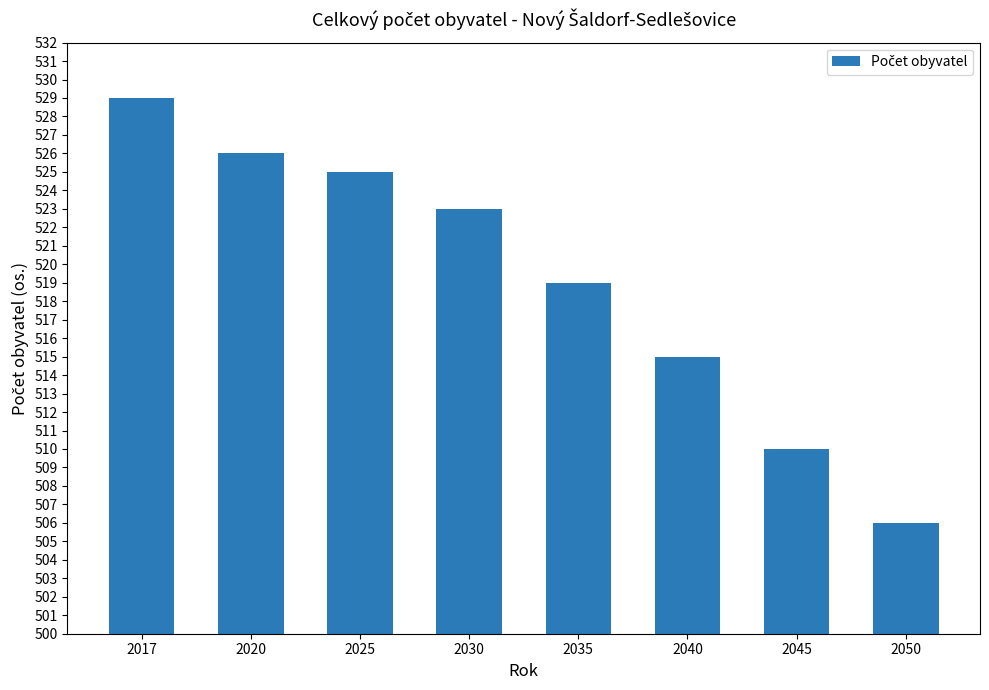

Read the value at 2050, to the nearest 5.

505